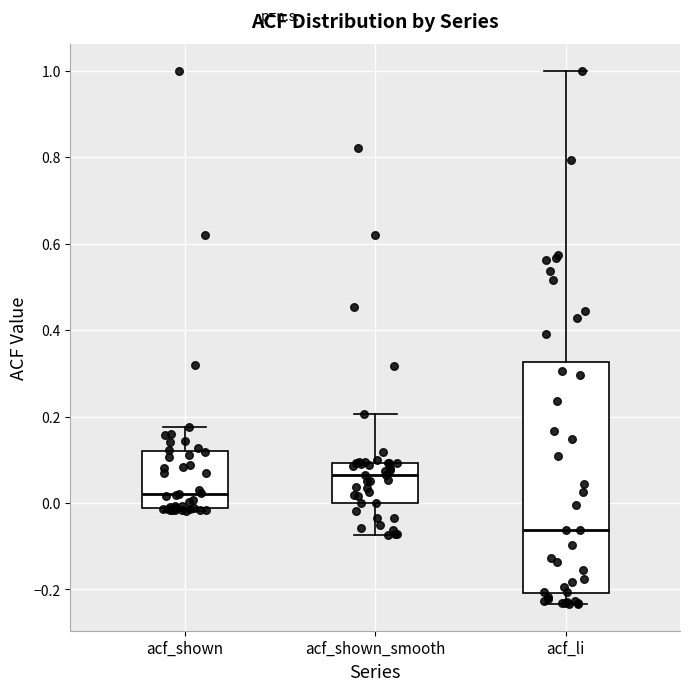

Reading left to right, read every box against the y-axis: the position of its median line, the range the box covers, and the ends of its whiskers. The values are not printed on the chart, so give them approximately, as read against the axis.

acf_shown: median 0.02, box -0.02 to 0.12, whiskers -0.02 (just below the box's lower edge) to 0.18
acf_shown_smooth: median 0.06, box 0.00 to 0.10, whiskers -0.08 to 0.20
acf_li: median -0.06, box -0.20 to 0.32, whiskers -0.24 to 1.00